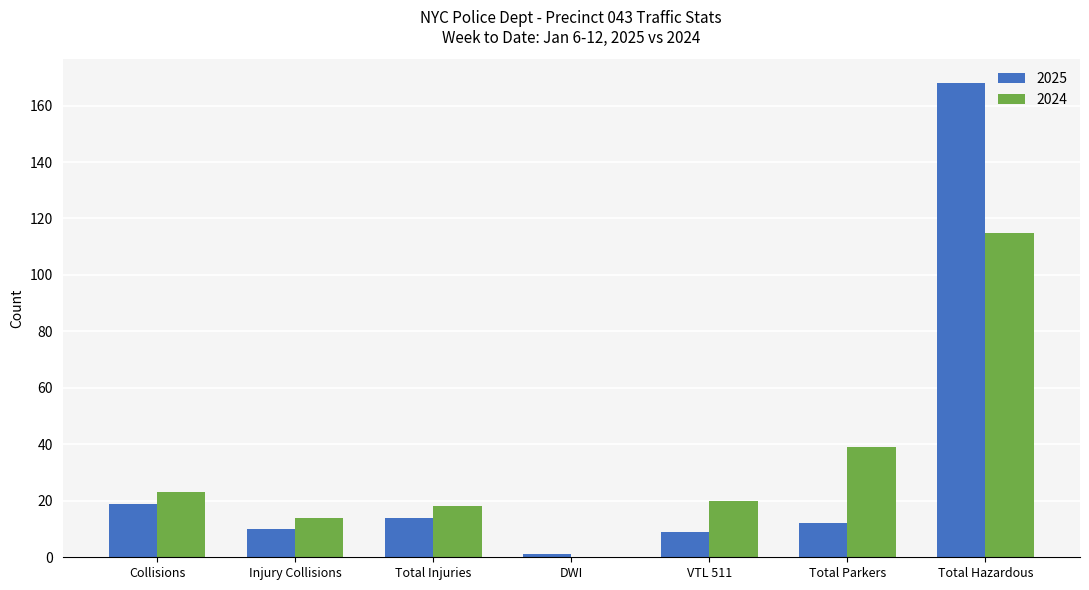

Read the 2024 value at Collisions, to the nearest 10.

20